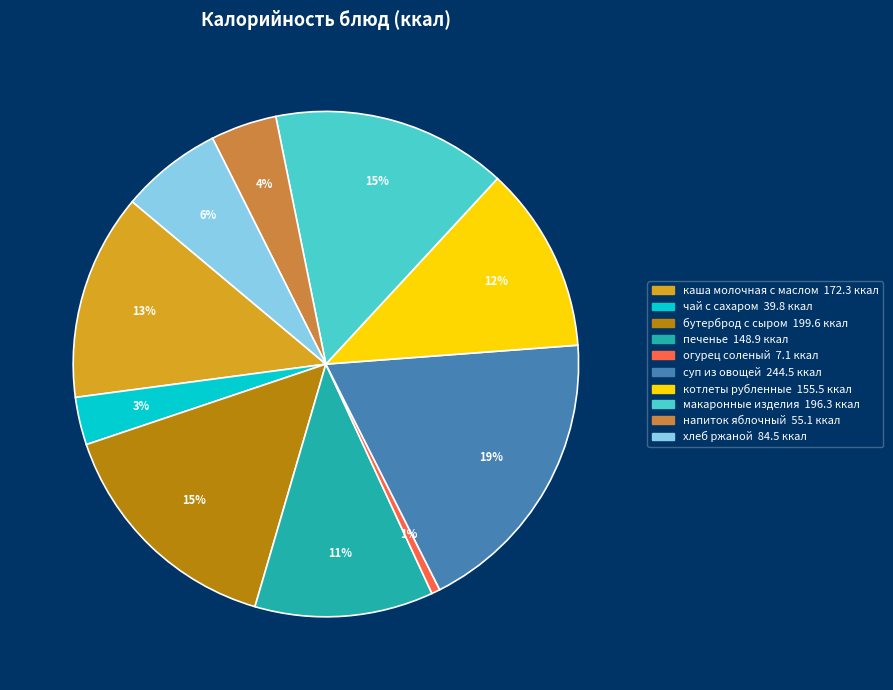

How many slices are in this pie chart?

10